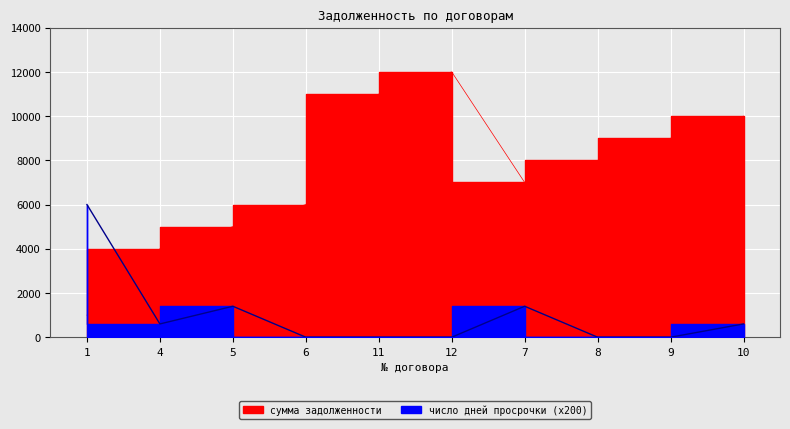

Reading left to right, transcribe all the data shown in this chart.

сумма задолженности: 1=1000	4=4000	5=5000	6=6000	11=11000	12=12000	7=7000	8=8000	9=9000	10=10000
число дней просрочки: 1=6000	4=600	5=1400	6=0	11=0	12=0	7=1400	8=0	9=0	10=600